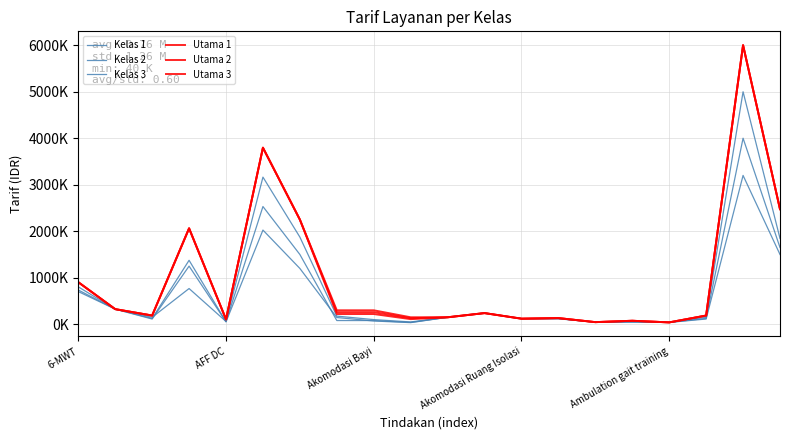

What is the value of the Kelas 2 point at the 10th from the left?

40000